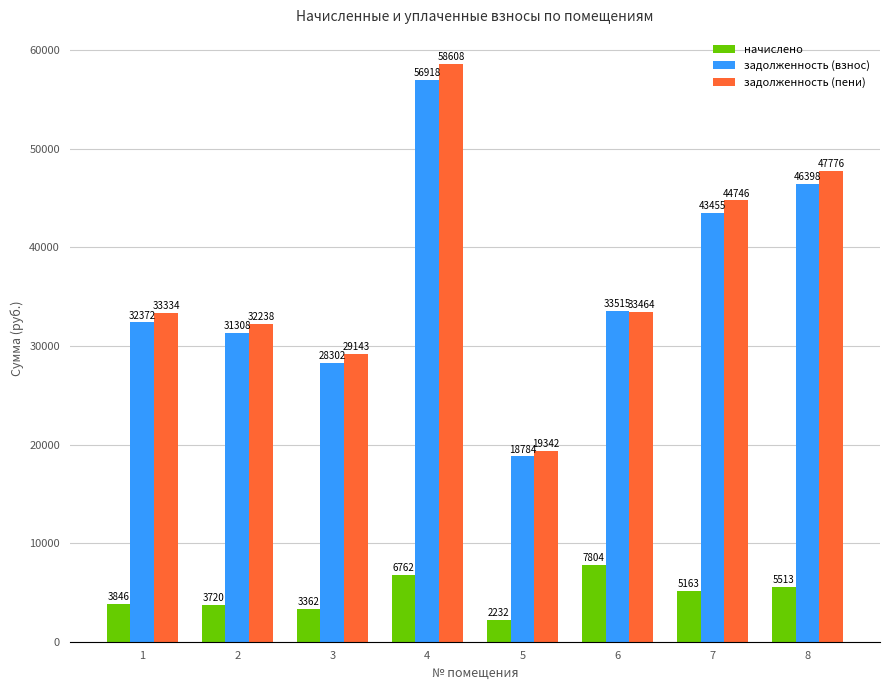

What is the difference between the highest and lowest values at 2?

28518.0